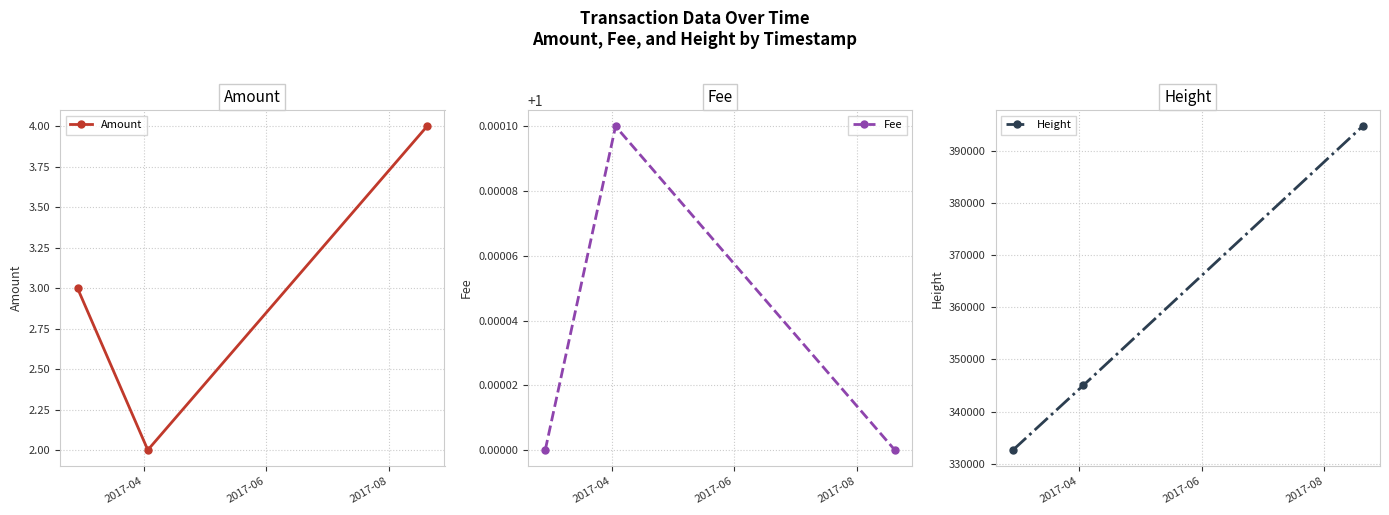

At how many categories does at least one series exceed 195871?

3